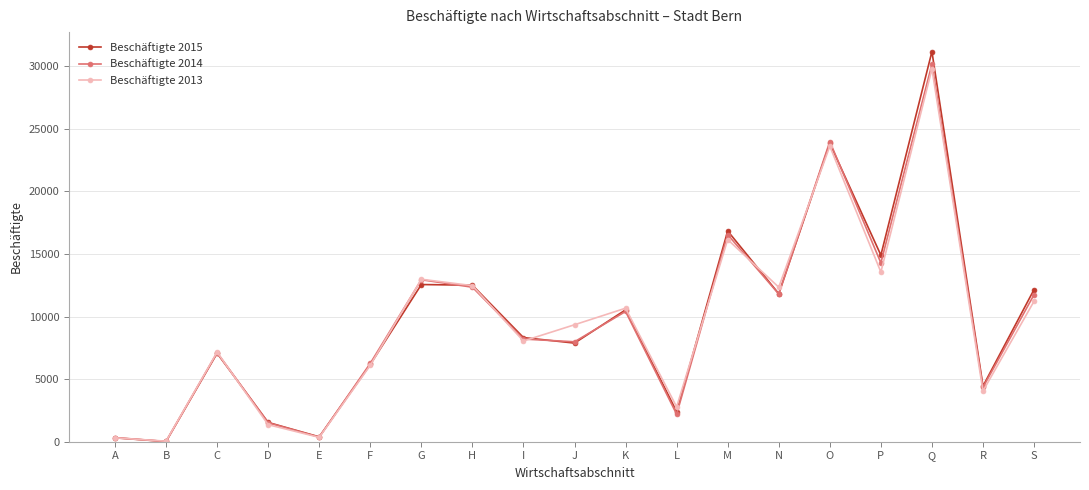

Where is the first local maximum for Beschäftigte 2015?

C